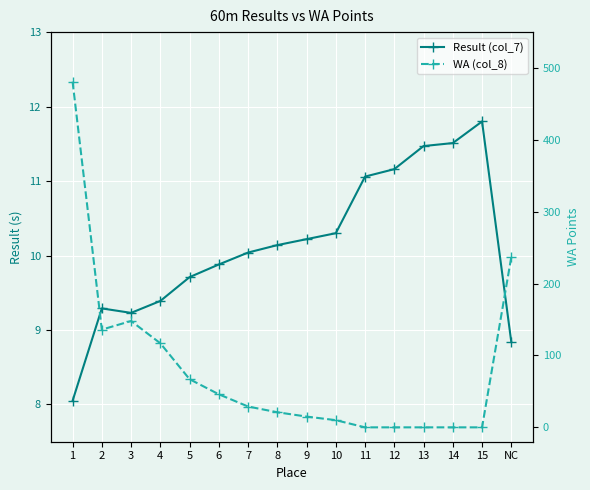

Where do WA (col_8) and Result (col_7) first cross each other?

9 and 10